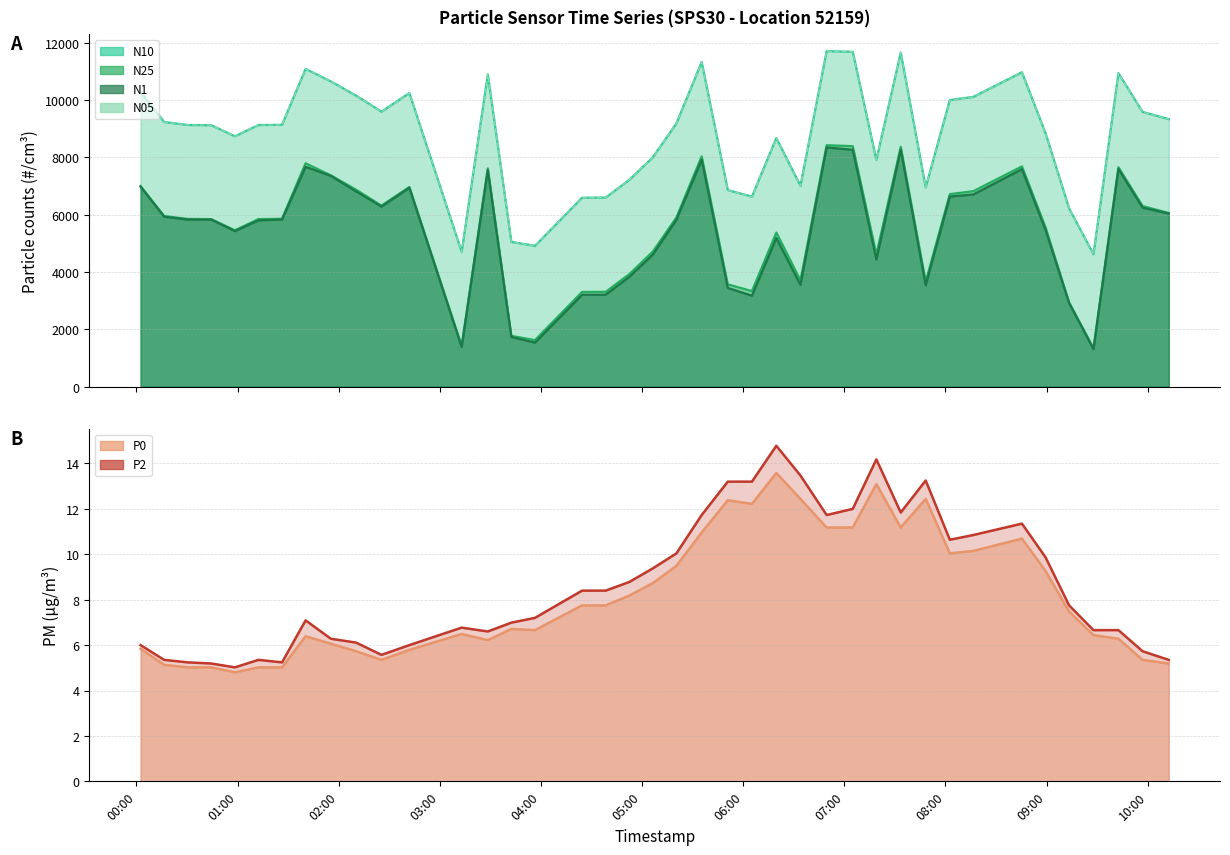

What is the label of the 25th point from the left?

2022-08-20T06:19:39